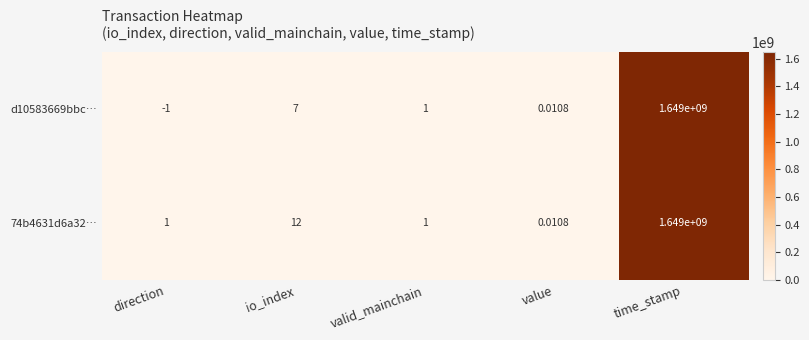

Which label corresponds to the largest value in the chart?

time_stamp